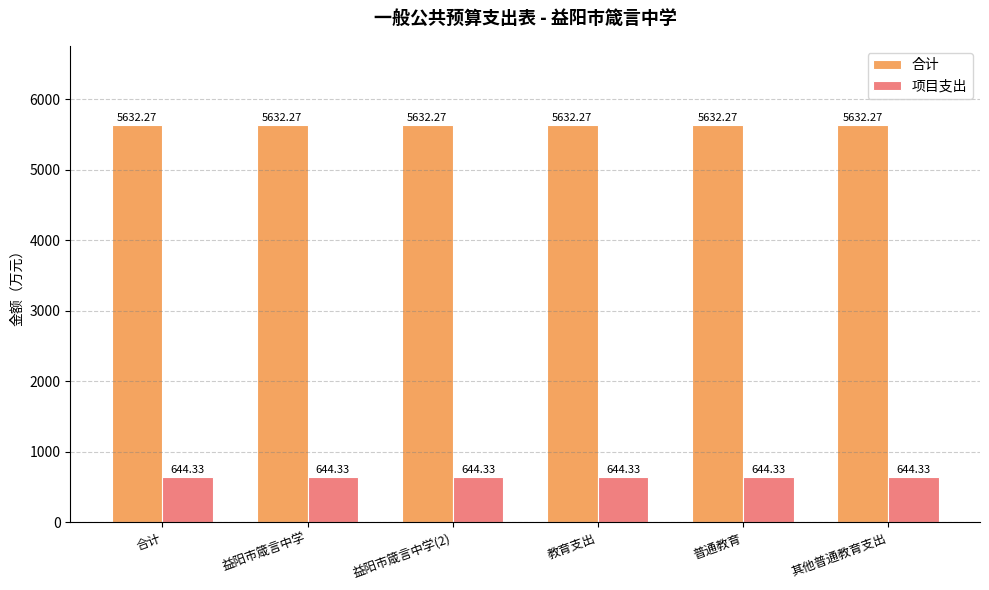

What is the approximate value of 合计 at 益阳市箴言中学(2)?

5632.3